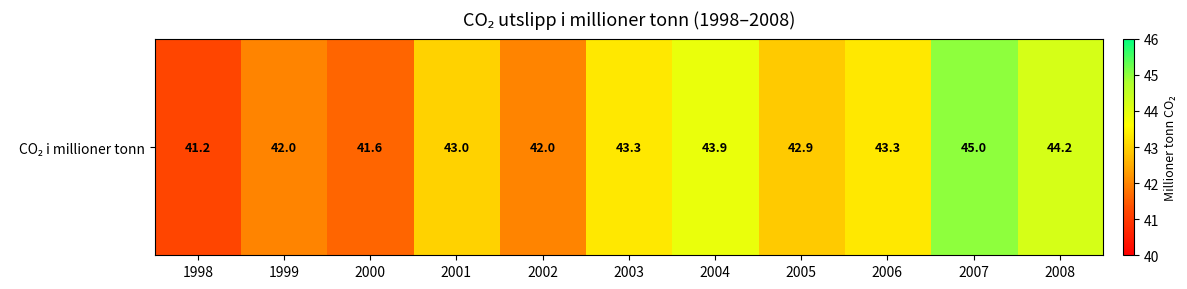

Rank the categories by value from highest to lowest.

2007, 2008, 2004, 2003, 2006, 2001, 2005, 1999, 2002, 2000, 1998